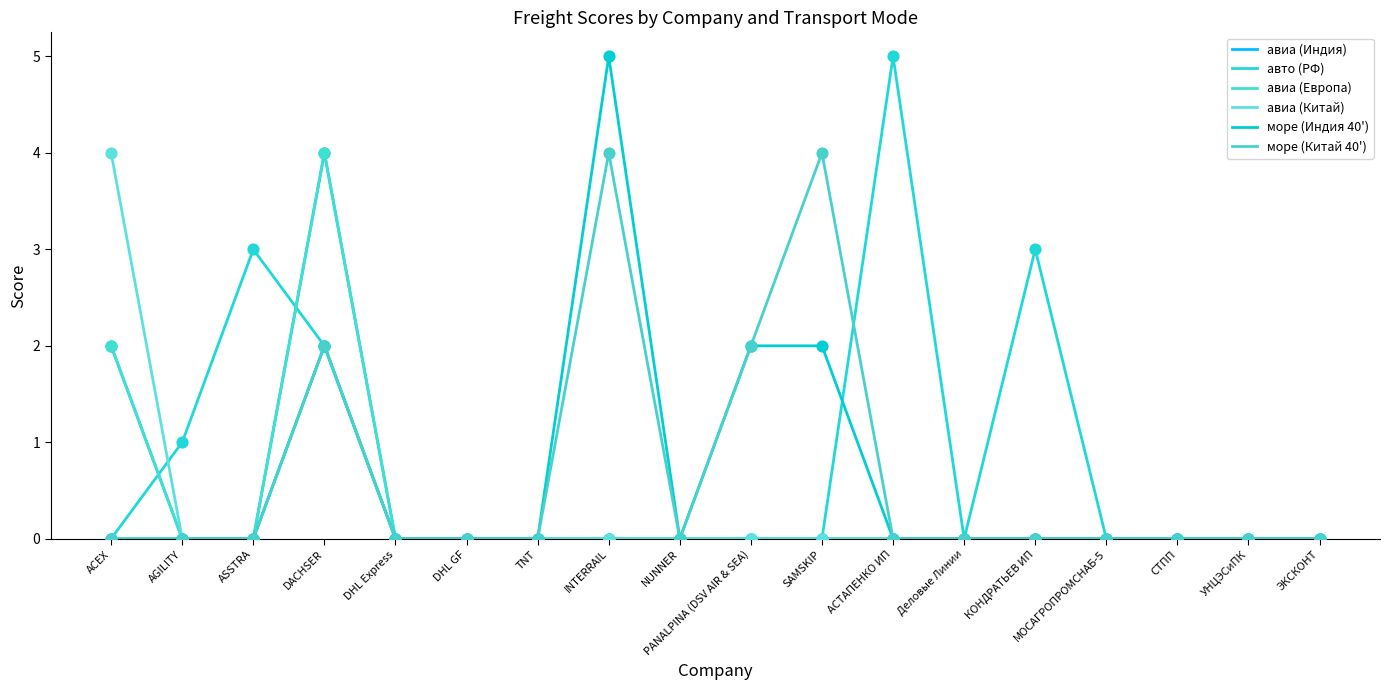

Is the value of авиа (Европа) at СТПП greater than the value of море (Индия 40') at Деловые Линии?

No